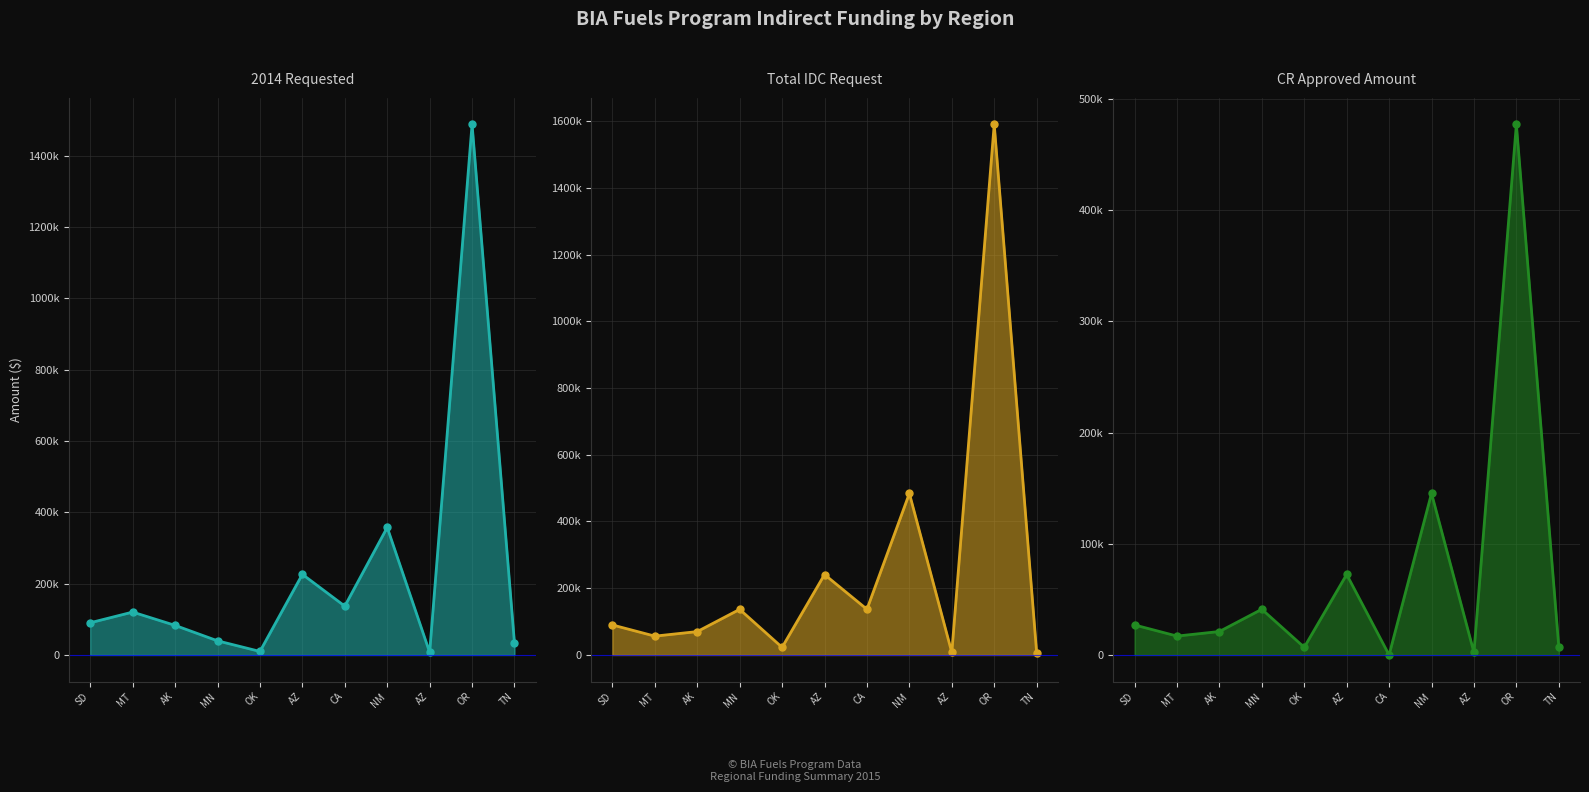

What position from the left is Rocky Mountain (MT)?

2